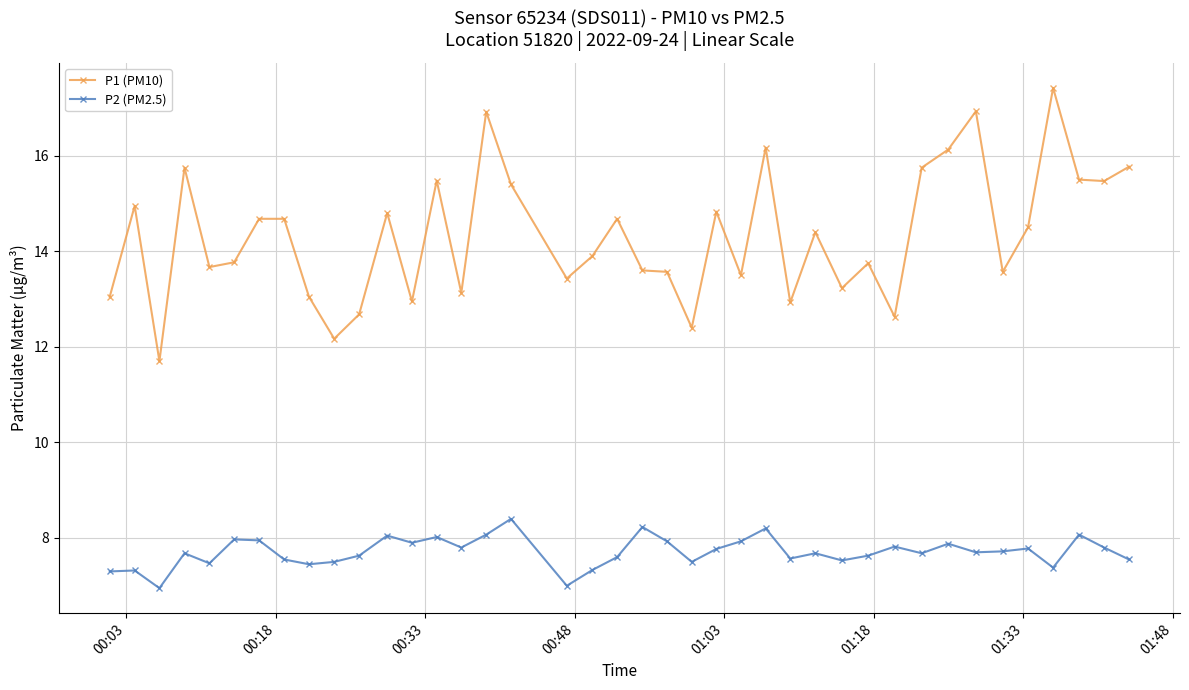

What is the highest value of the P2 (PM2.5) series?

8.4